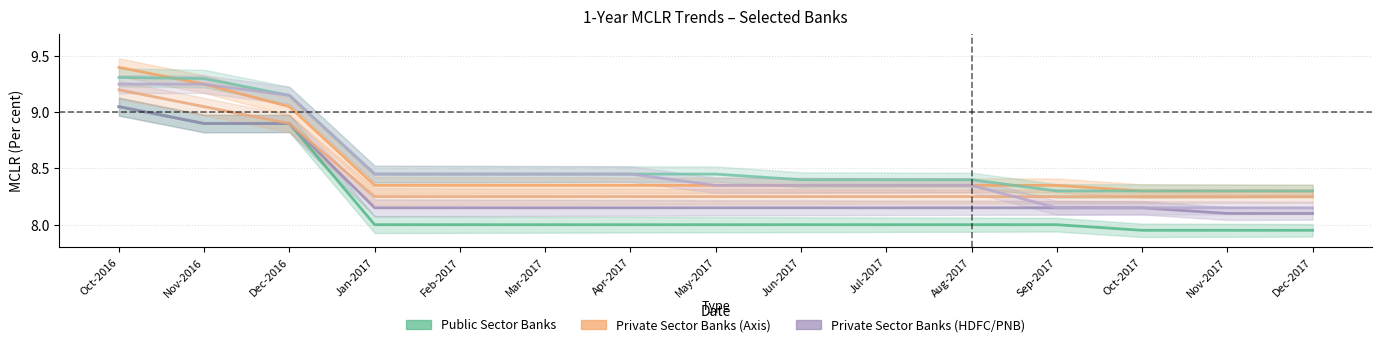

Reading left to right, list all the values displayed in this chart.

State Bank of India: Oct-2016=9.1	Nov-2016=8.9	Dec-2016=8.9	Jan-2017=8.0	Feb-2017=8.0	Mar-2017=8.0	Apr-2017=8.0	May-2017=8.0	Jun-2017=8.0	Jul-2017=8.0	Aug-2017=8.0	Sep-2017=8.0	Oct-2017=8.0	Nov-2017=8.0	Dec-2017=8.0
Bank of Baroda: Oct-2016=9.4	Nov-2016=9.2	Dec-2016=9.1	Jan-2017=8.3	Feb-2017=8.3	Mar-2017=8.3	Apr-2017=8.3	May-2017=8.3	Jun-2017=8.3	Jul-2017=8.3	Aug-2017=8.3	Sep-2017=8.3	Oct-2017=8.3	Nov-2017=8.3	Dec-2017=8.3
HDFC Bank Ltd.: Oct-2016=9.1	Nov-2016=8.9	Dec-2016=8.9	Jan-2017=8.2	Feb-2017=8.2	Mar-2017=8.2	Apr-2017=8.2	May-2017=8.2	Jun-2017=8.2	Jul-2017=8.2	Aug-2017=8.2	Sep-2017=8.2	Oct-2017=8.2	Nov-2017=8.1	Dec-2017=8.1
Canara Bank: Oct-2016=9.3	Nov-2016=9.3	Dec-2016=9.2	Jan-2017=8.4	Feb-2017=8.4	Mar-2017=8.4	Apr-2017=8.4	May-2017=8.4	Jun-2017=8.4	Jul-2017=8.4	Aug-2017=8.4	Sep-2017=8.3	Oct-2017=8.3	Nov-2017=8.3	Dec-2017=8.3
Axis Bank Ltd.: Oct-2016=9.2	Nov-2016=9.1	Dec-2016=8.9	Jan-2017=8.2	Feb-2017=8.2	Mar-2017=8.2	Apr-2017=8.2	May-2017=8.2	Jun-2017=8.2	Jul-2017=8.2	Aug-2017=8.2	Sep-2017=8.2	Oct-2017=8.2	Nov-2017=8.2	Dec-2017=8.2
Punjab National Bank: Oct-2016=9.2	Nov-2016=9.2	Dec-2016=9.2	Jan-2017=8.4	Feb-2017=8.4	Mar-2017=8.4	Apr-2017=8.4	May-2017=8.3	Jun-2017=8.3	Jul-2017=8.3	Aug-2017=8.3	Sep-2017=8.2	Oct-2017=8.2	Nov-2017=8.2	Dec-2017=8.2